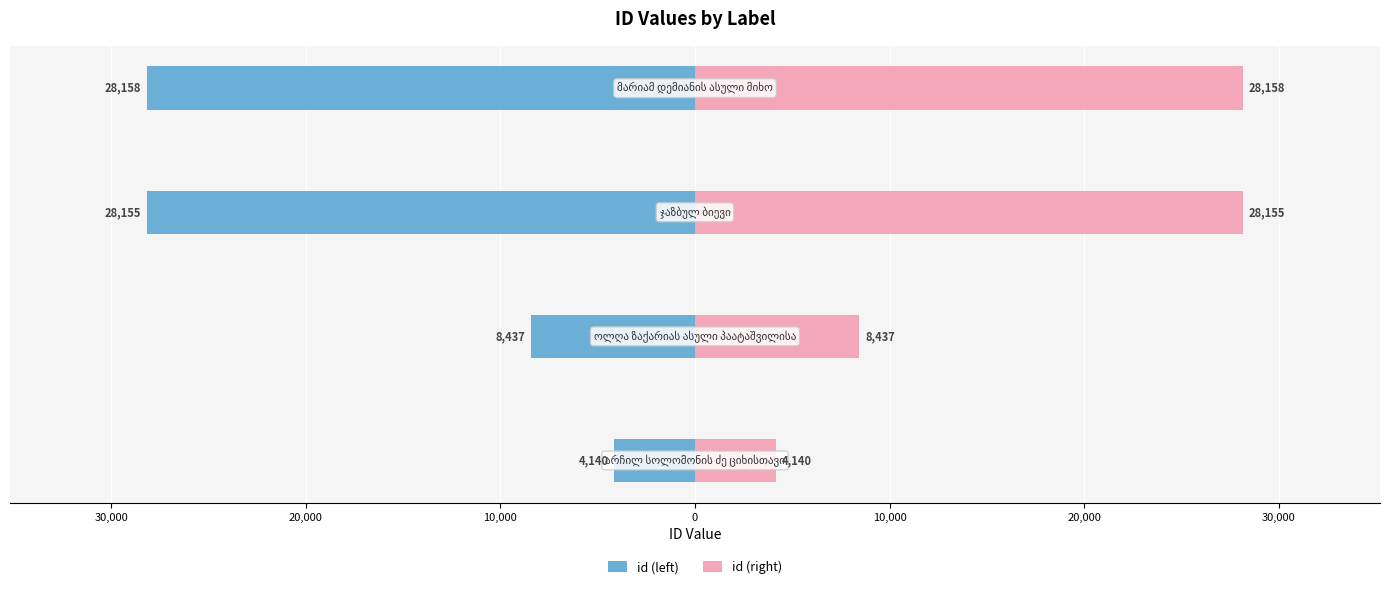

The id (left) series shows -47939 at 10,000. True or false?

False